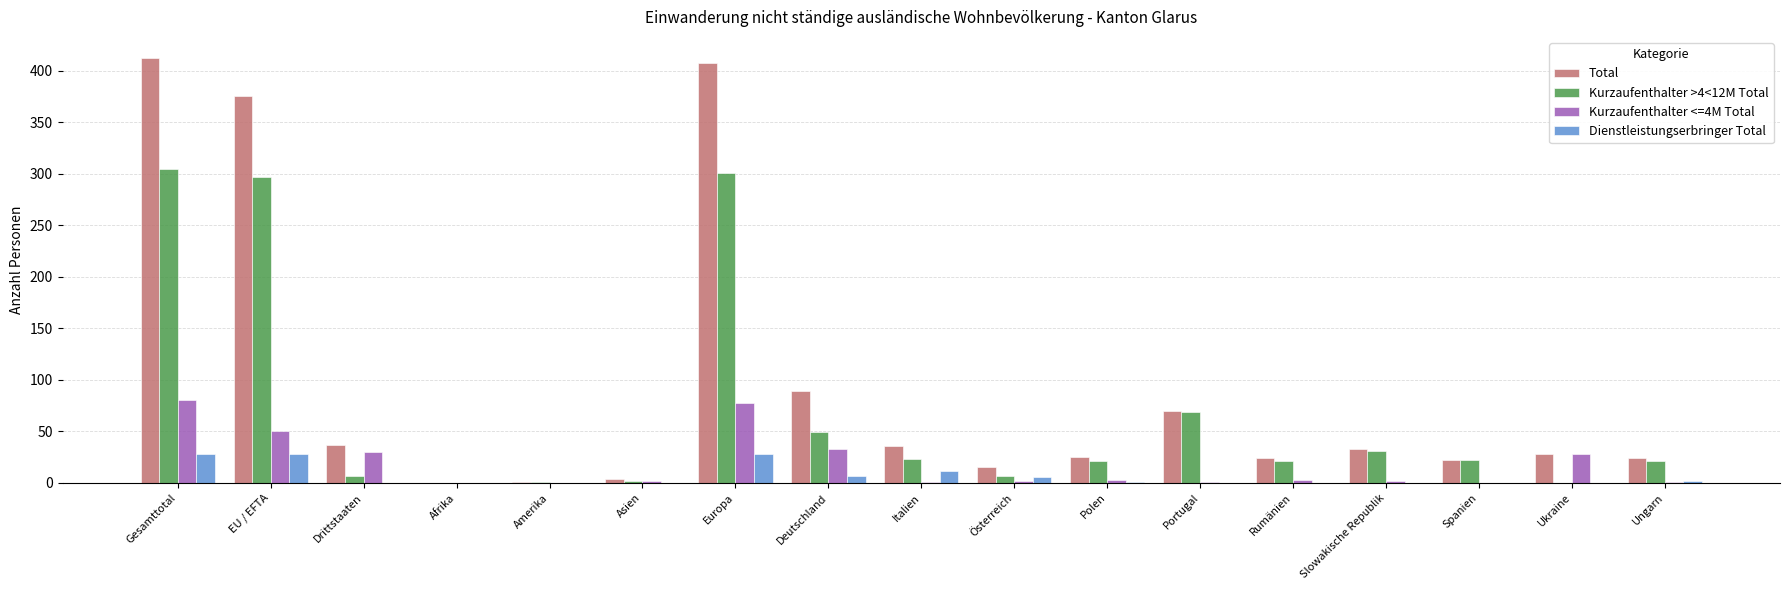

What is the difference between the Kurzaufenthalter <=4M Total values at Spanien and Österreich?

2